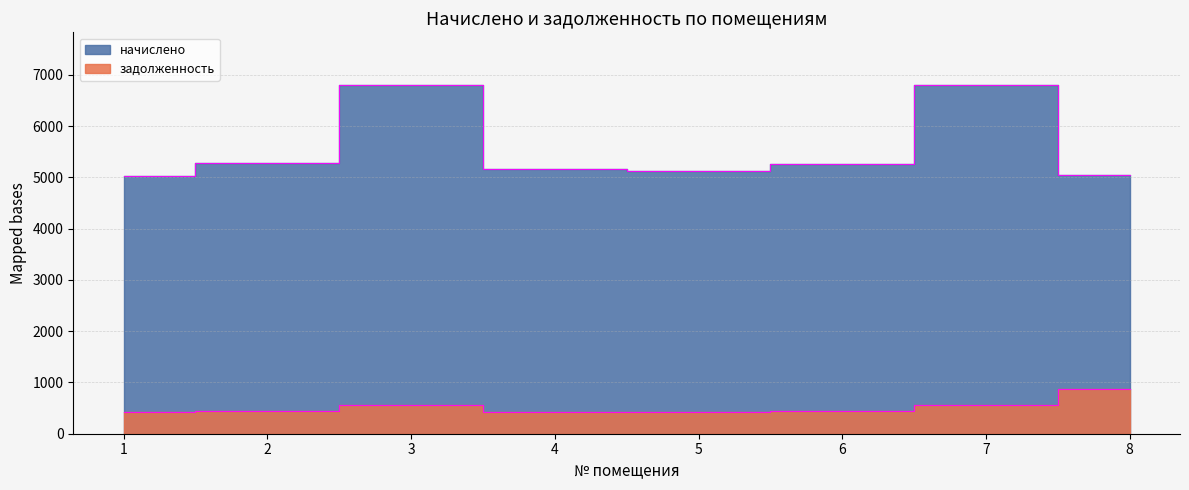

True or false: начислено and задолженность cross at least once.

False